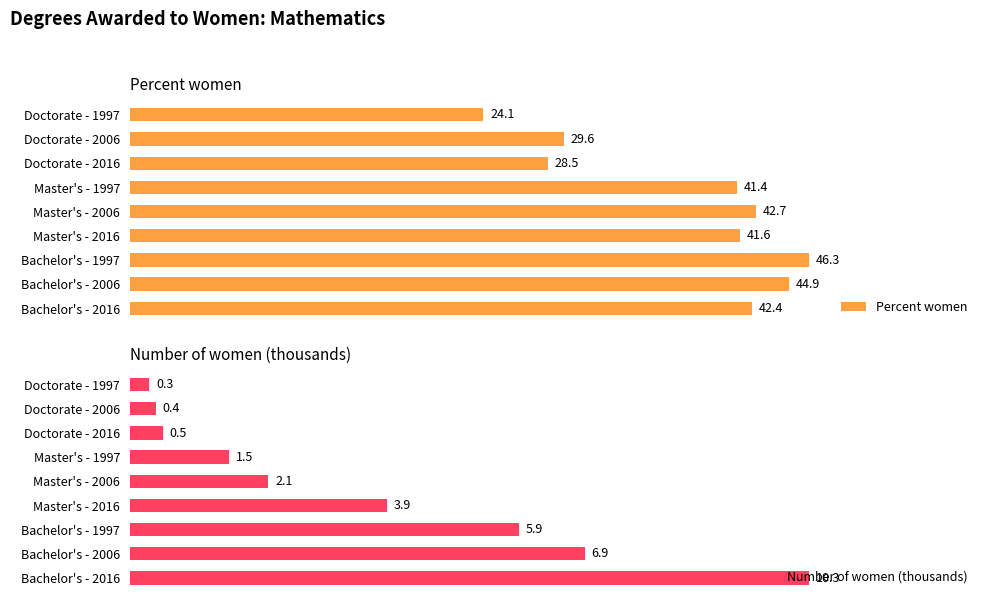

At which label is Percent women closest to 35?

Doctorate - 2006